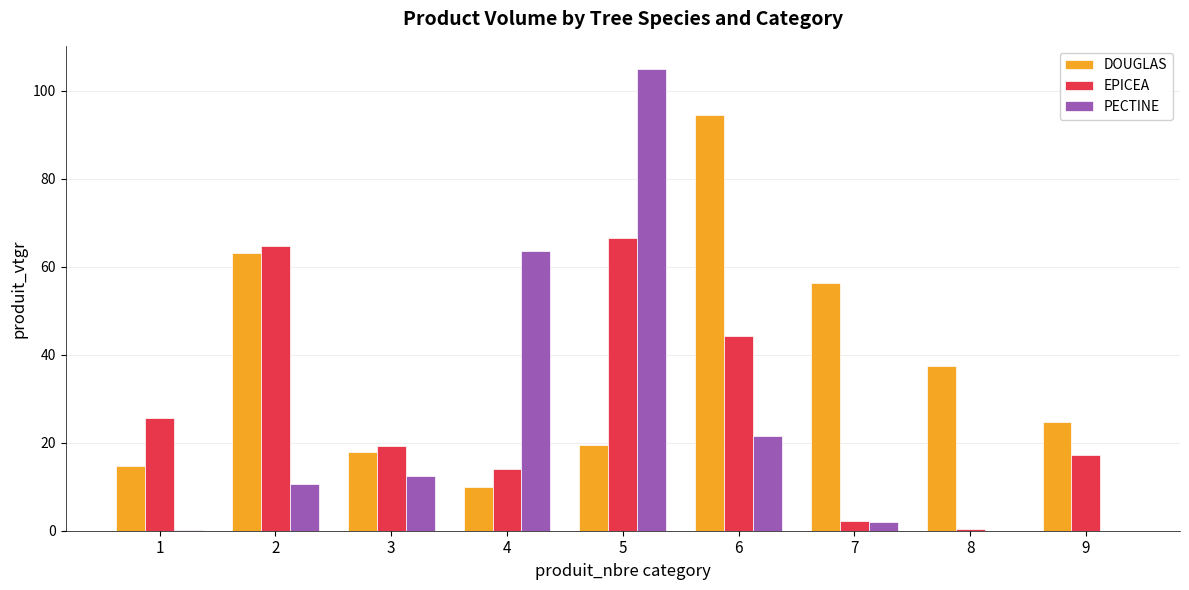

How many distinct data groups are displayed?

3